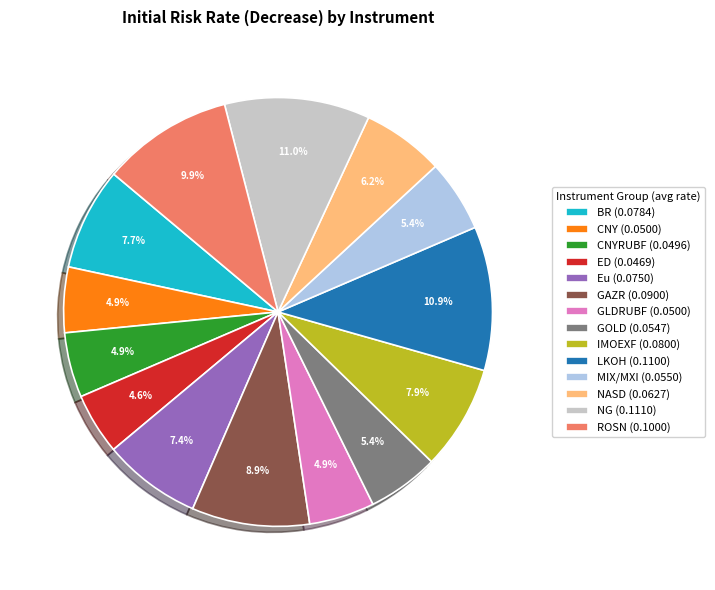

Do BR (0.0784) and CNY (0.0500) together represent more than half of the pie?

No